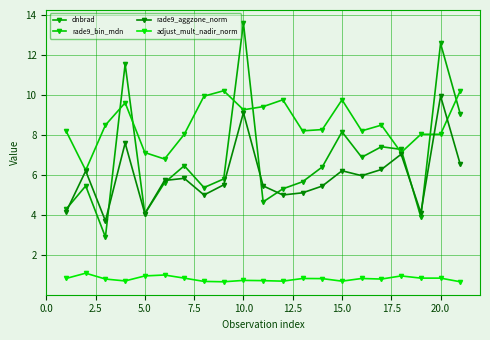

Does the chart have visible grid lines?

Yes